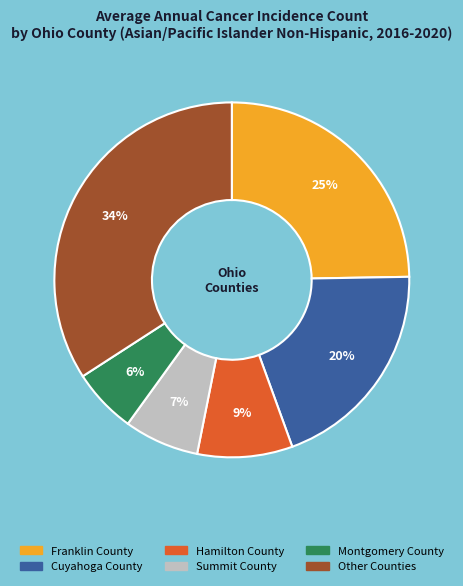

To the nearest percent, what is the average slice percentage?

17%